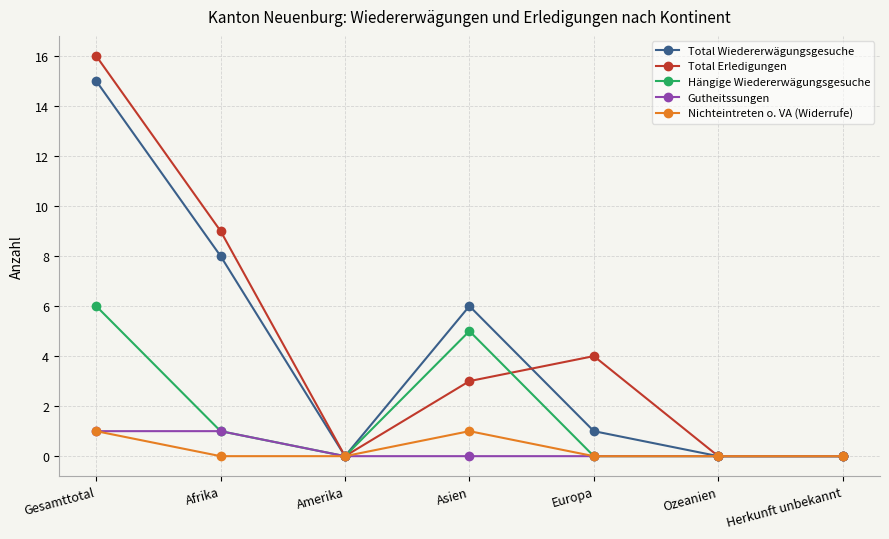

Is it true that Total Erledigungen equals 2 at Europa?

False